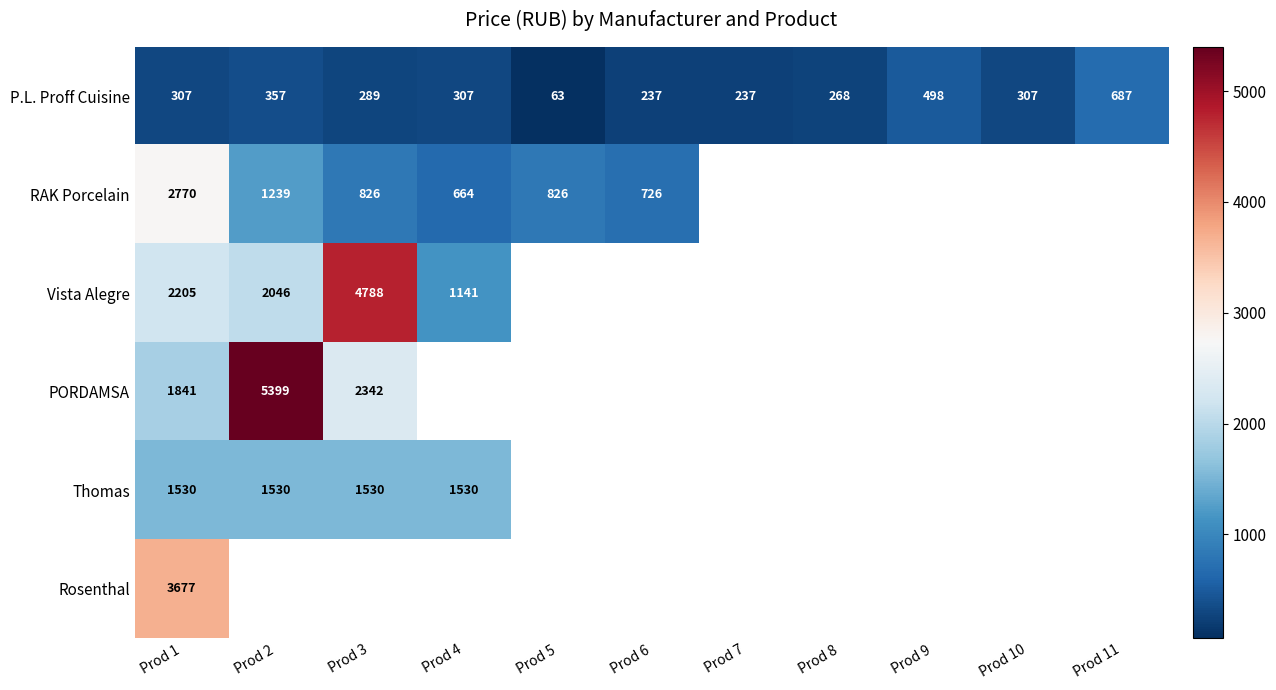

What is the average value of the P.L. Proff Cuisine series?

323